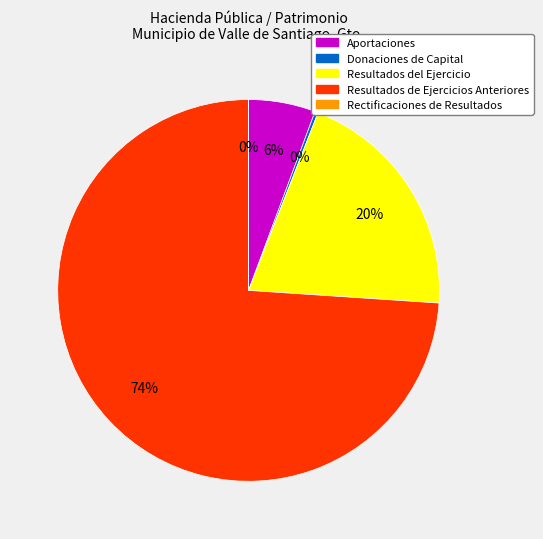

Between Resultados de Ejercicios Anteriores and Aportaciones, which is larger?

Resultados de Ejercicios Anteriores